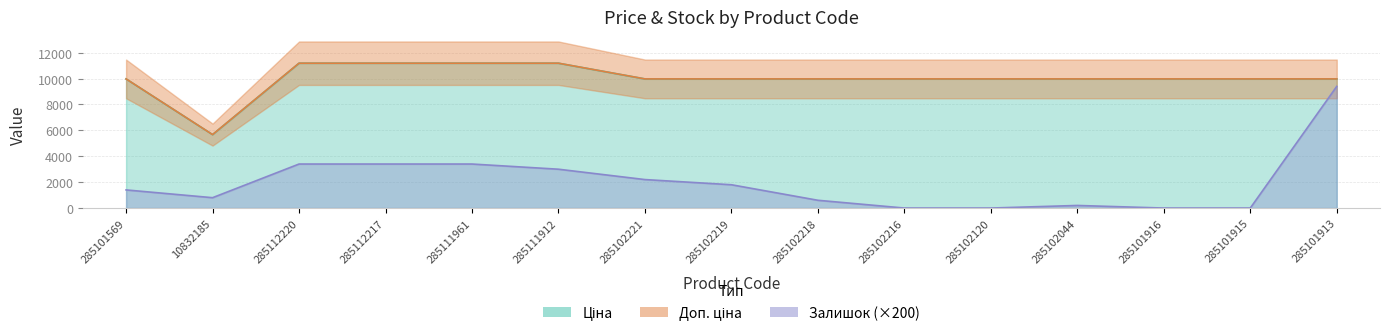

Does the chart have visible grid lines?

Yes